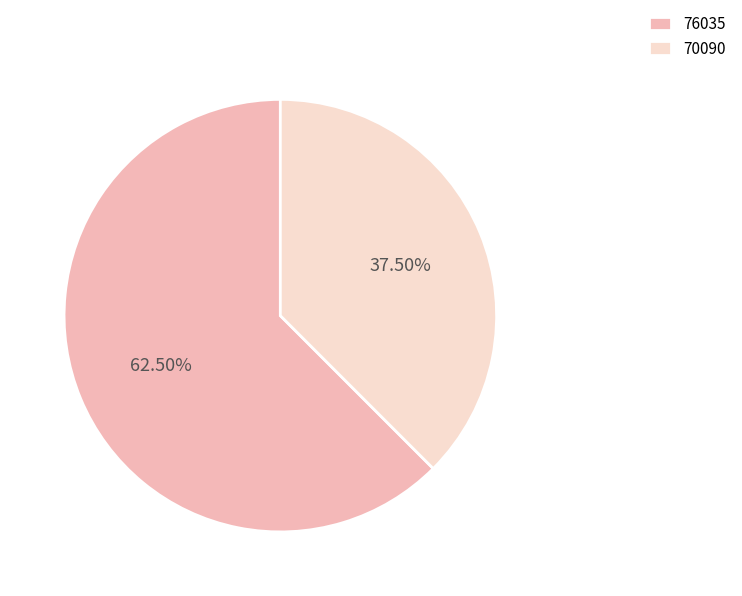

Rank the categories by value from lowest to highest.

70090, 76035